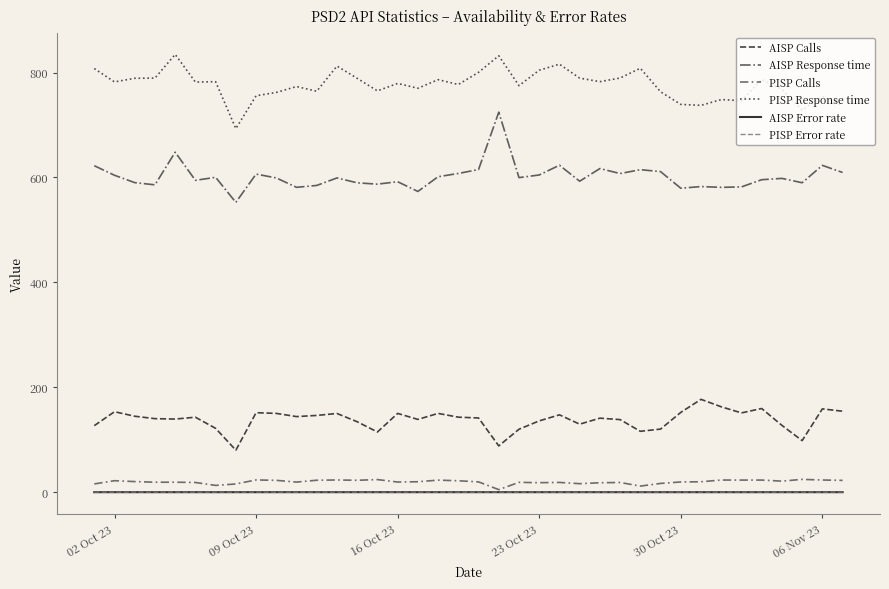

What is the greatest value displayed?

834.5